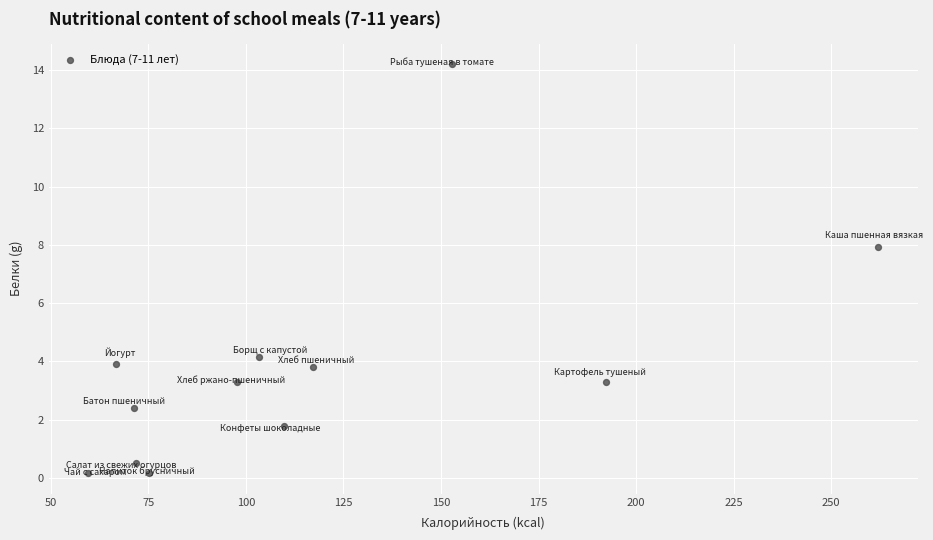

What is the average Y value?

3.8